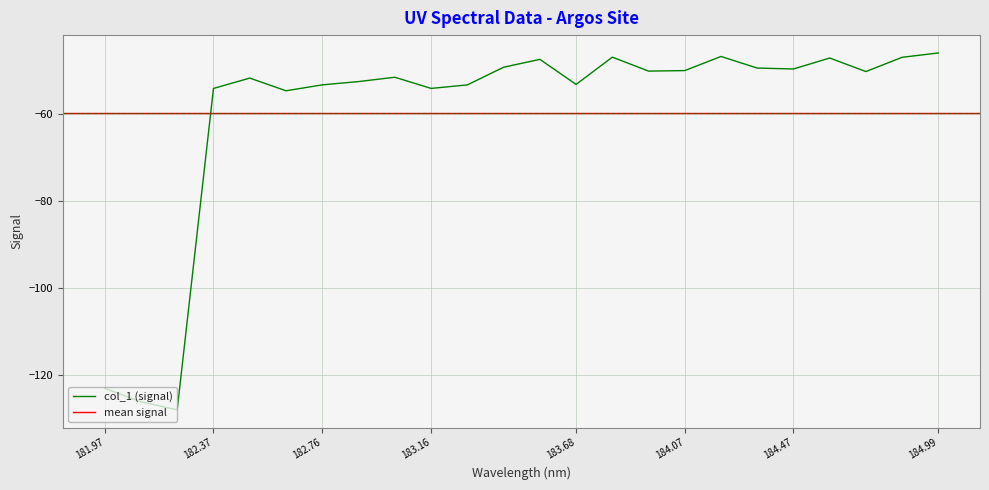

Count the number of data series in this chart.

1